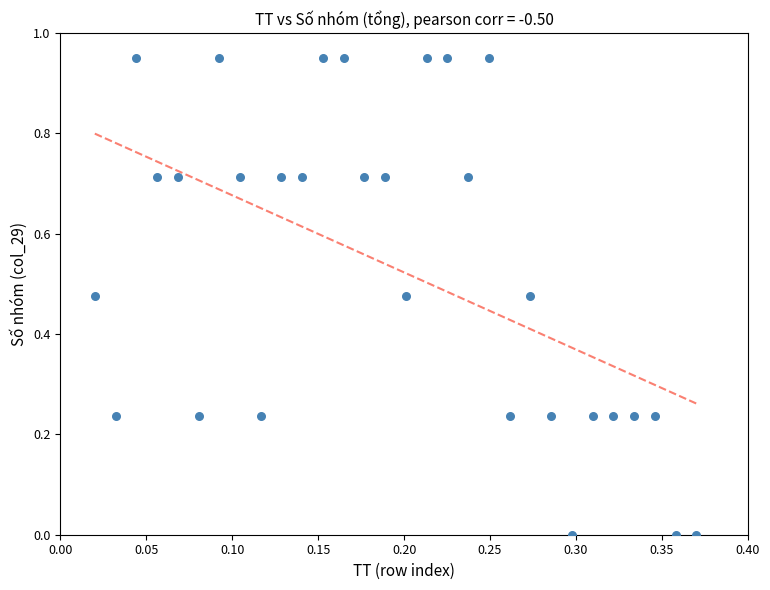

What is the range of X values (max minus min)?

0.3